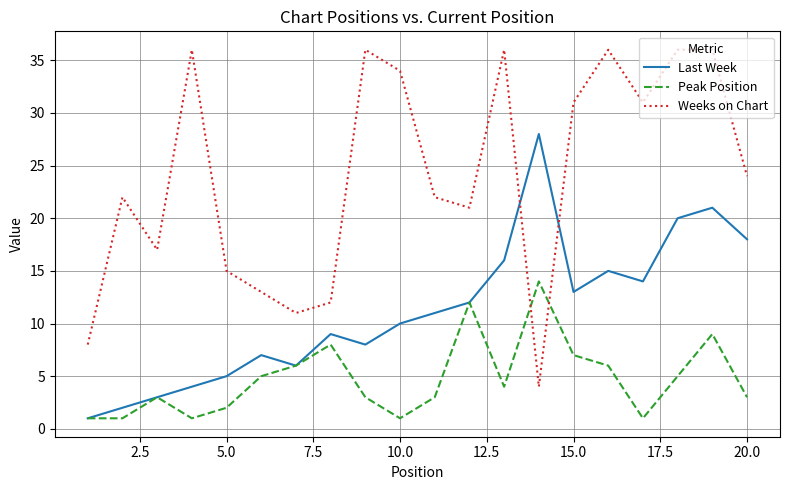

Which series has the largest range (max minus min)?

Weeks on Chart